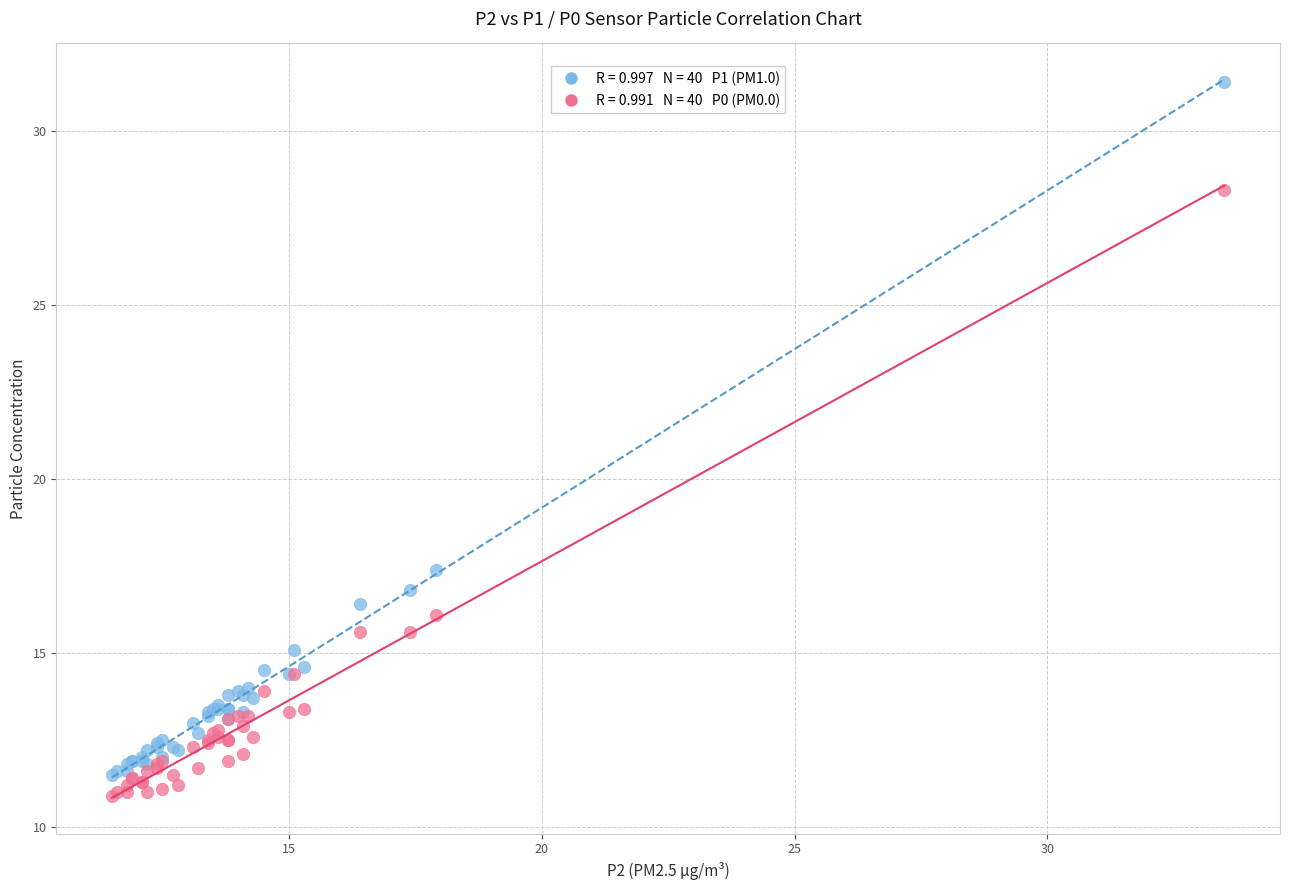

Across all series, what Y value is closest to 21?

17.4